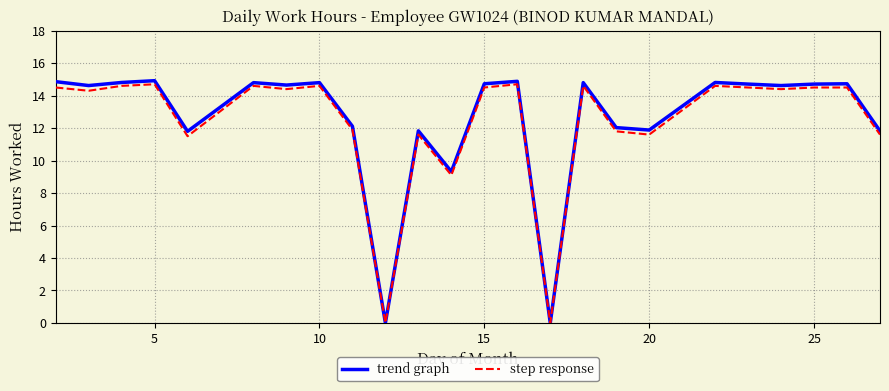

What is the difference between the maximum and minimum values in the step response series?

14.7